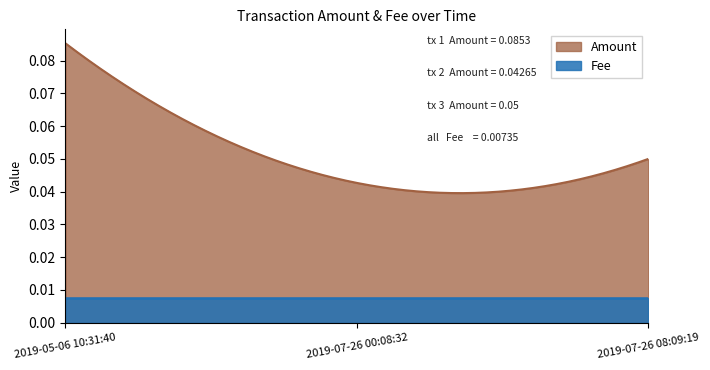

What is the total value across all series at 2019-05-06 10:31:40?

0.1